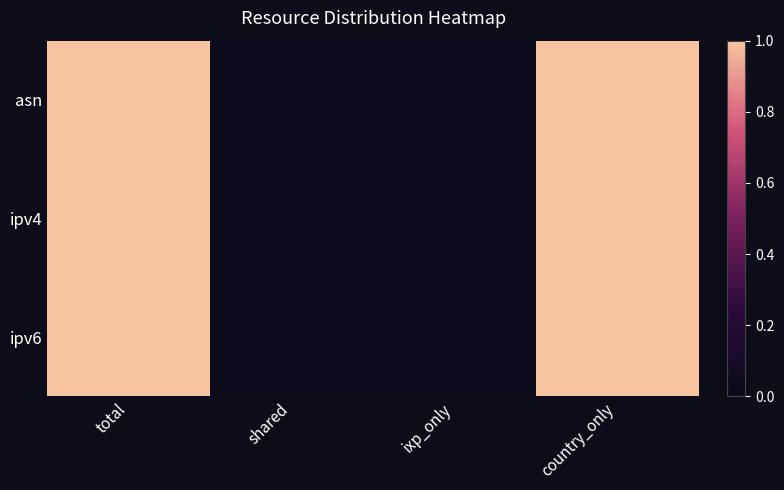

At which category is the sum across all series the highest?

total